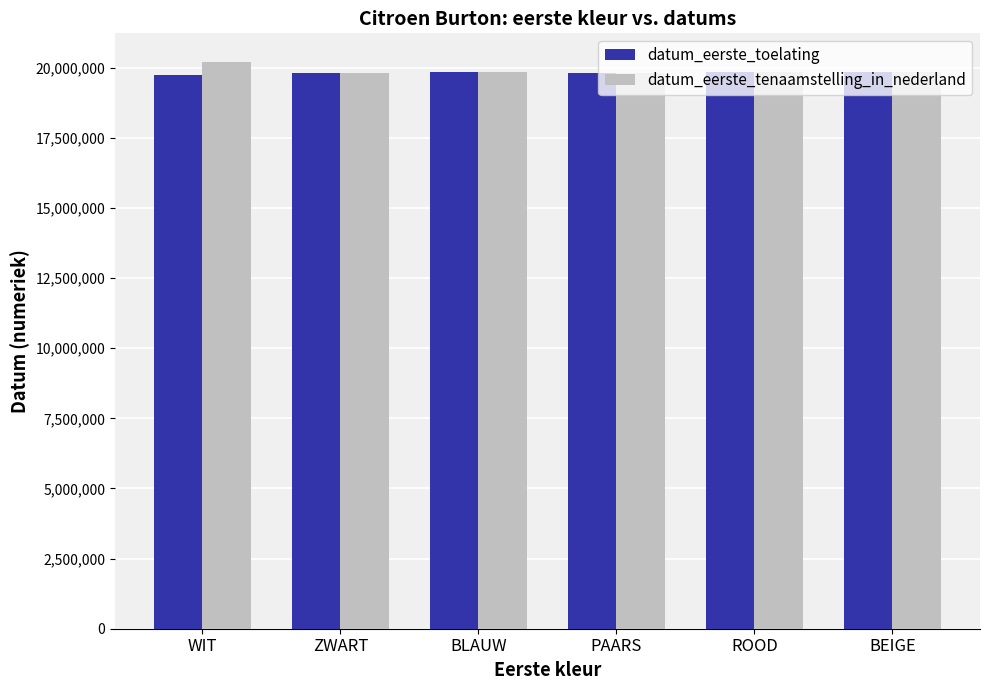

Is it true that datum_eerste_toelating equals 34622050 at ROOD?

False